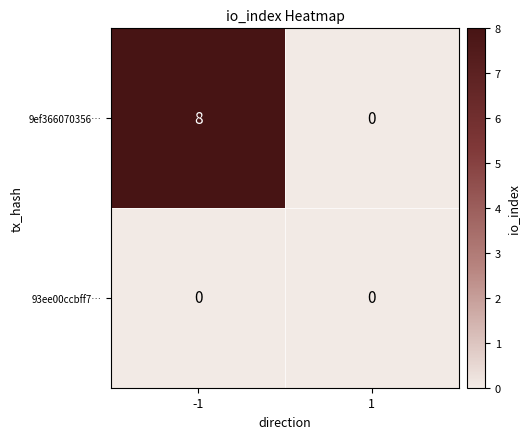

Reading left to right, extract all data points from this chart.

9ef366070356…: -1=8	1=0
93ee00ccbff7…: -1=0	1=0